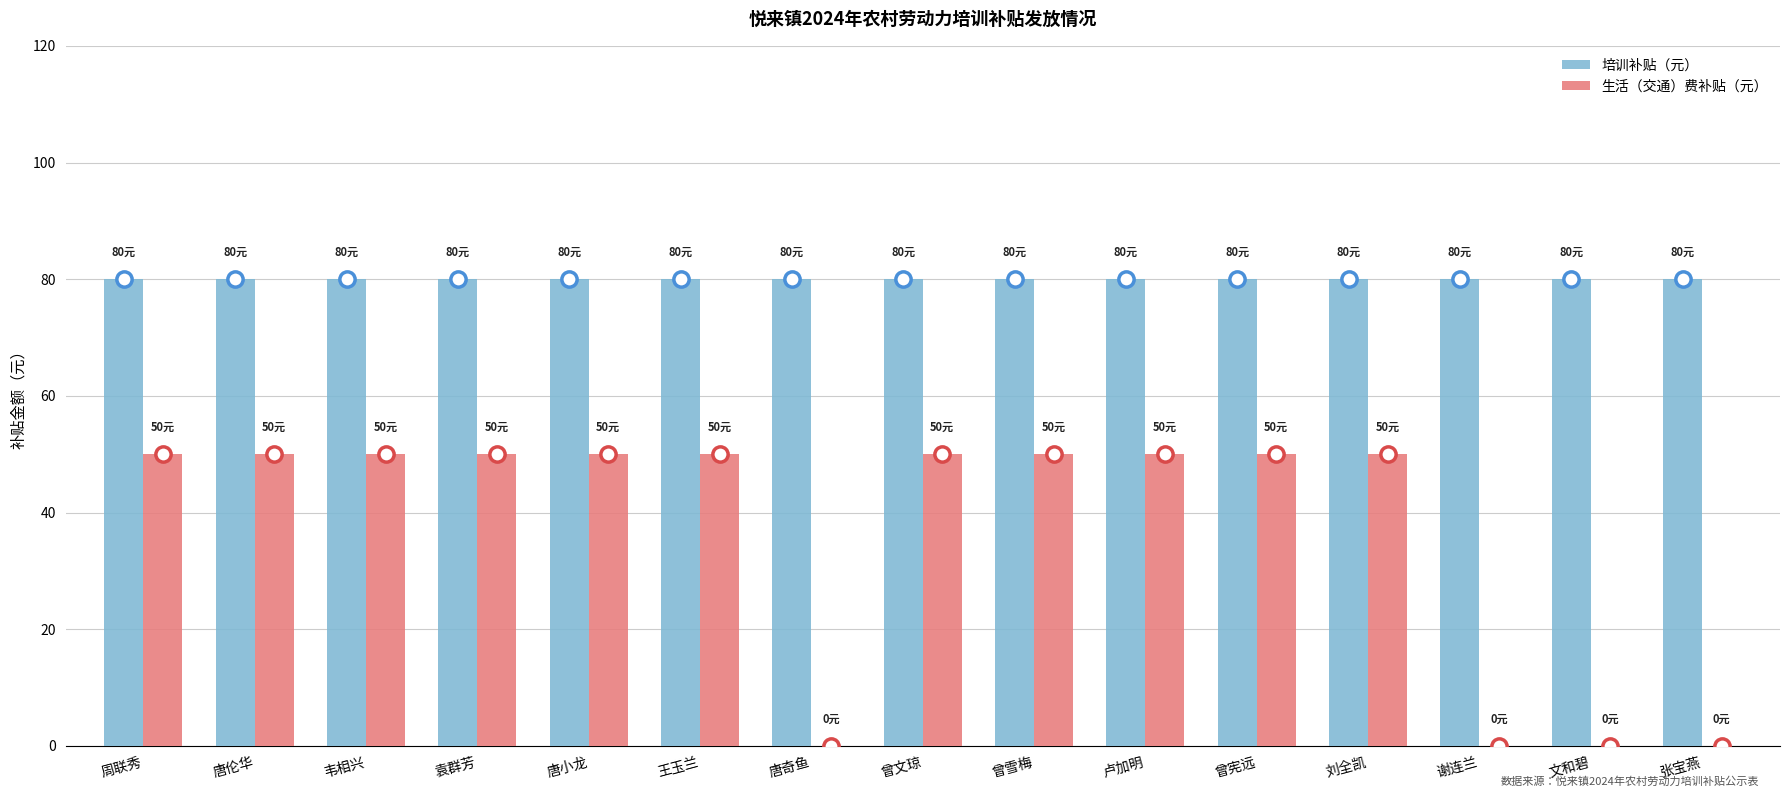

What is the sum of all 生活（交通）费补贴（元） values?

550